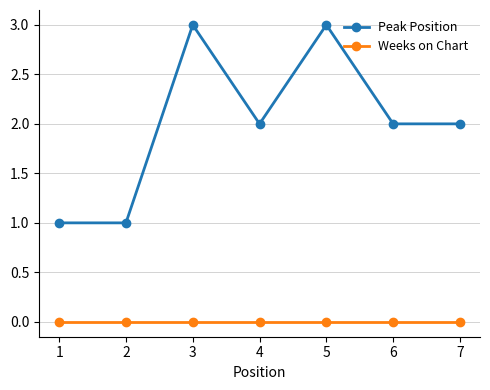

What is the maximum value for Peak Position?

3